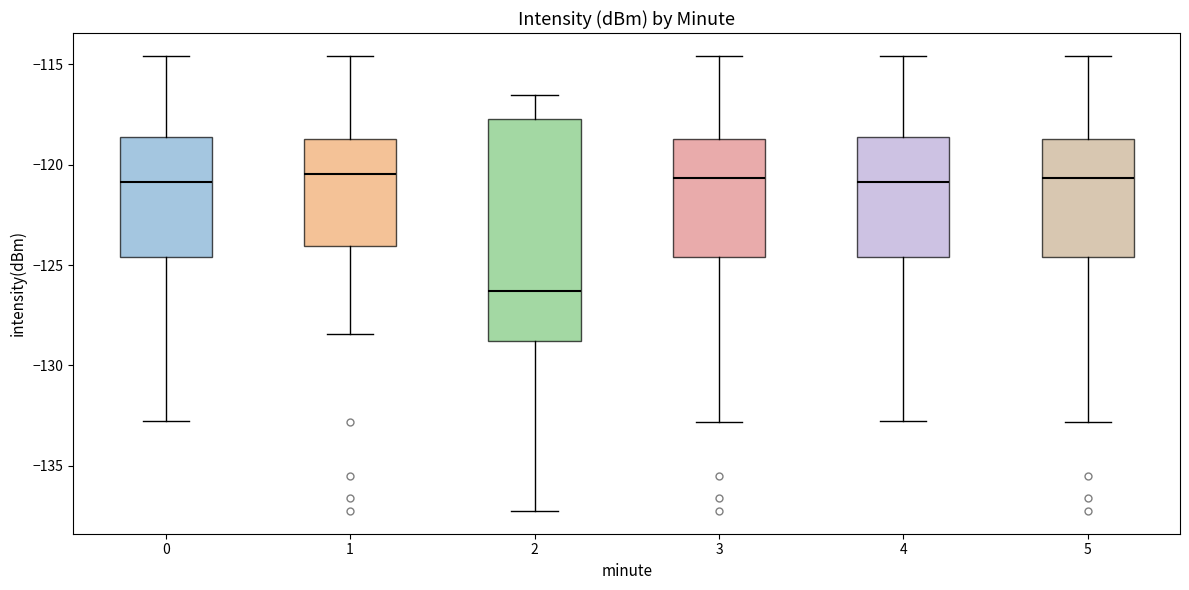

Where is the upper edge of the box at x = 2 on the y-axis? The values are not printed on the chart, so give them approximately, as read against the axis.

-117.5